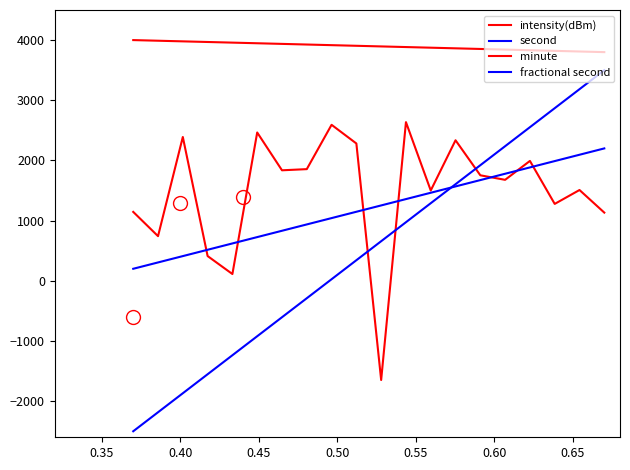

Does the chart display data point markers on the line(s)?

No